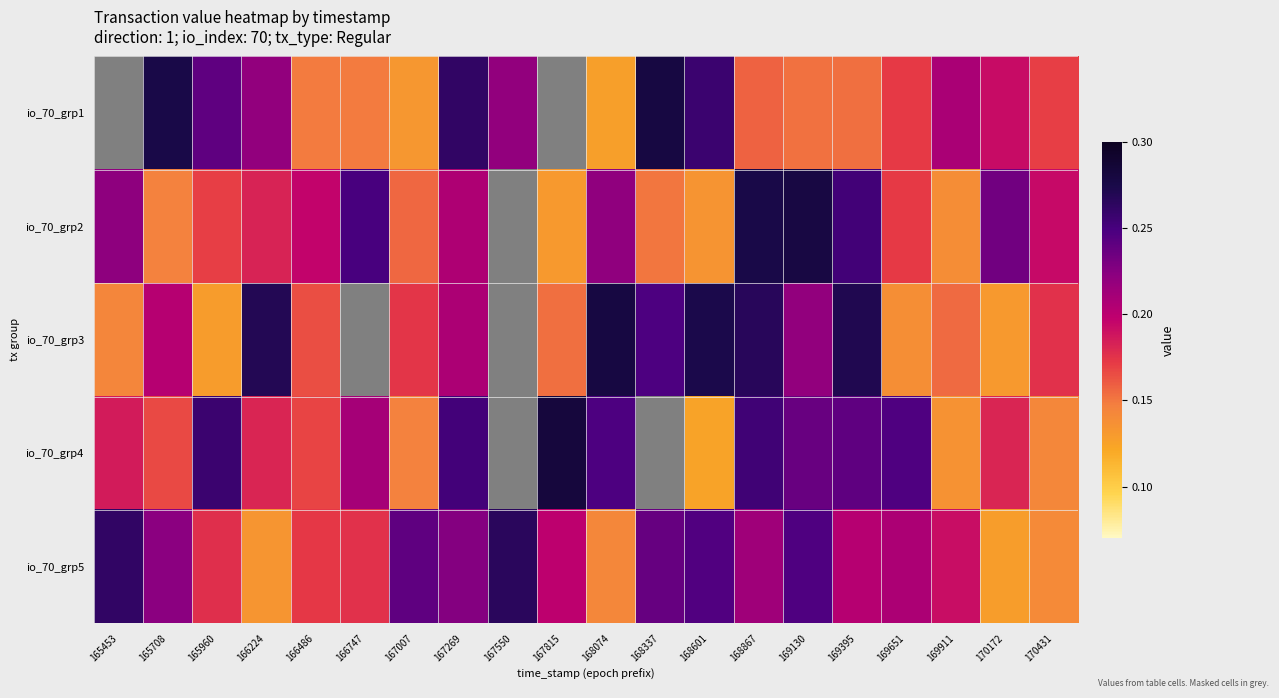

Reading left to right, extract all data points from this chart.

io_70_grp1: 165453=0.2	165708=0.3	165960=0.2	166224=0.2	166486=0.1	166747=0.1	167007=0.1	167269=0.3	167550=0.2	167815=0.2	168074=0.1	168337=0.3	168601=0.3	168867=0.2	169130=0.2	169395=0.2	169651=0.2	169911=0.2	170172=0.2	170431=0.2
io_70_grp2: 165453=0.2	165708=0.1	165960=0.2	166224=0.2	166486=0.2	166747=0.2	167007=0.2	167269=0.2	167550=0.2	167815=0.1	168074=0.2	168337=0.2	168601=0.1	168867=0.3	169130=0.3	169395=0.3	169651=0.2	169911=0.1	170172=0.2	170431=0.2
io_70_grp3: 165453=0.1	165708=0.2	165960=0.1	166224=0.3	166486=0.2	166747=0.2	167007=0.2	167269=0.2	167550=0.2	167815=0.2	168074=0.3	168337=0.2	168601=0.3	168867=0.3	169130=0.2	169395=0.3	169651=0.1	169911=0.2	170172=0.1	170431=0.2
io_70_grp4: 165453=0.2	165708=0.2	165960=0.3	166224=0.2	166486=0.2	166747=0.2	167007=0.1	167269=0.3	167550=0.1	167815=0.3	168074=0.2	168337=0.2	168601=0.1	168867=0.3	169130=0.2	169395=0.2	169651=0.2	169911=0.1	170172=0.2	170431=0.1
io_70_grp5: 165453=0.3	165708=0.2	165960=0.2	166224=0.1	166486=0.2	166747=0.2	167007=0.2	167269=0.2	167550=0.3	167815=0.2	168074=0.1	168337=0.2	168601=0.2	168867=0.2	169130=0.2	169395=0.2	169651=0.2	169911=0.2	170172=0.1	170431=0.1